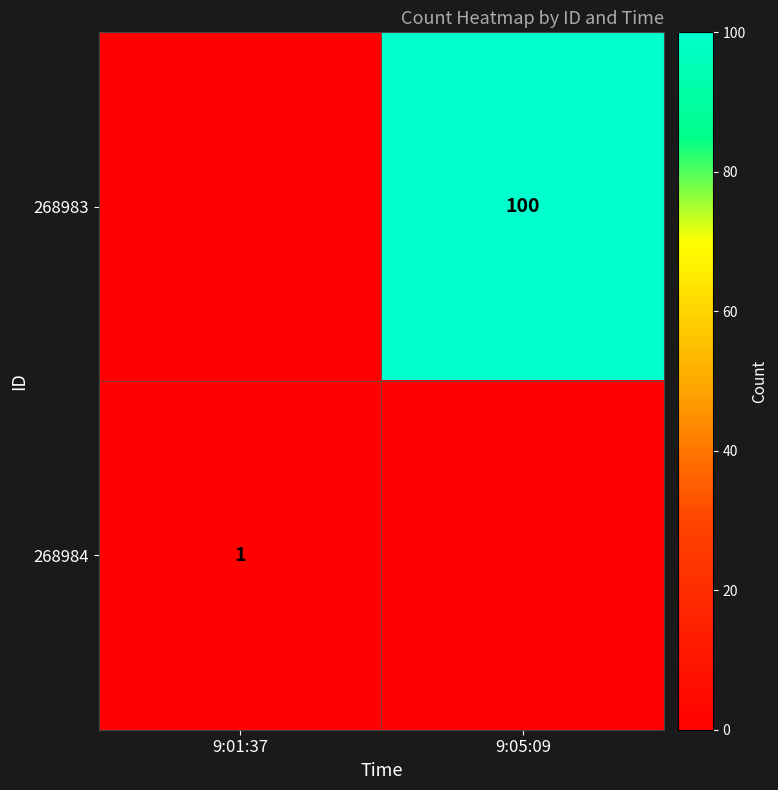

The value of 268983 at 9:05:09 is 69. True or false?

False